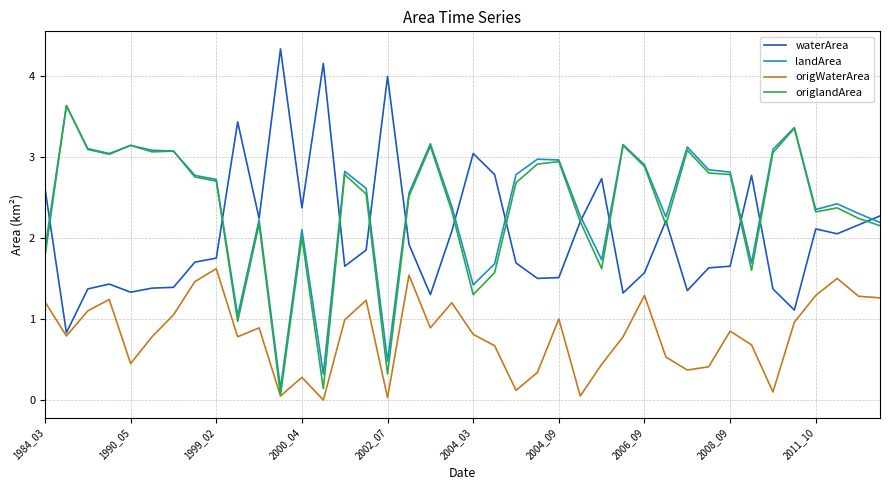

What is the greatest value displayed?

4.3